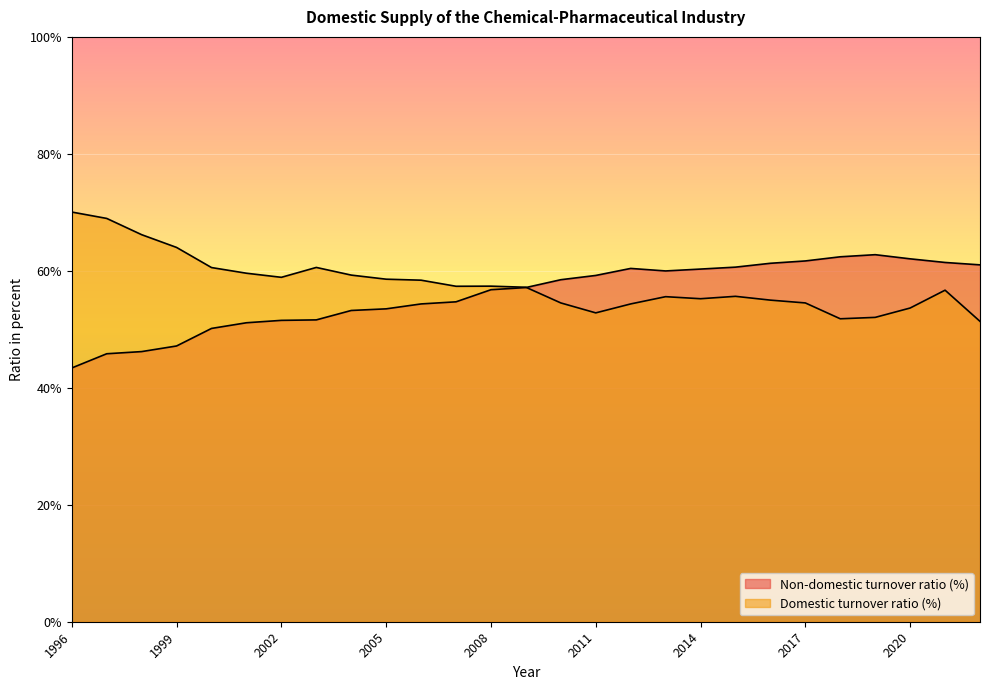

True or false: Non-domestic turnover ratio (%) has a value of 62.0 at 2020.

True